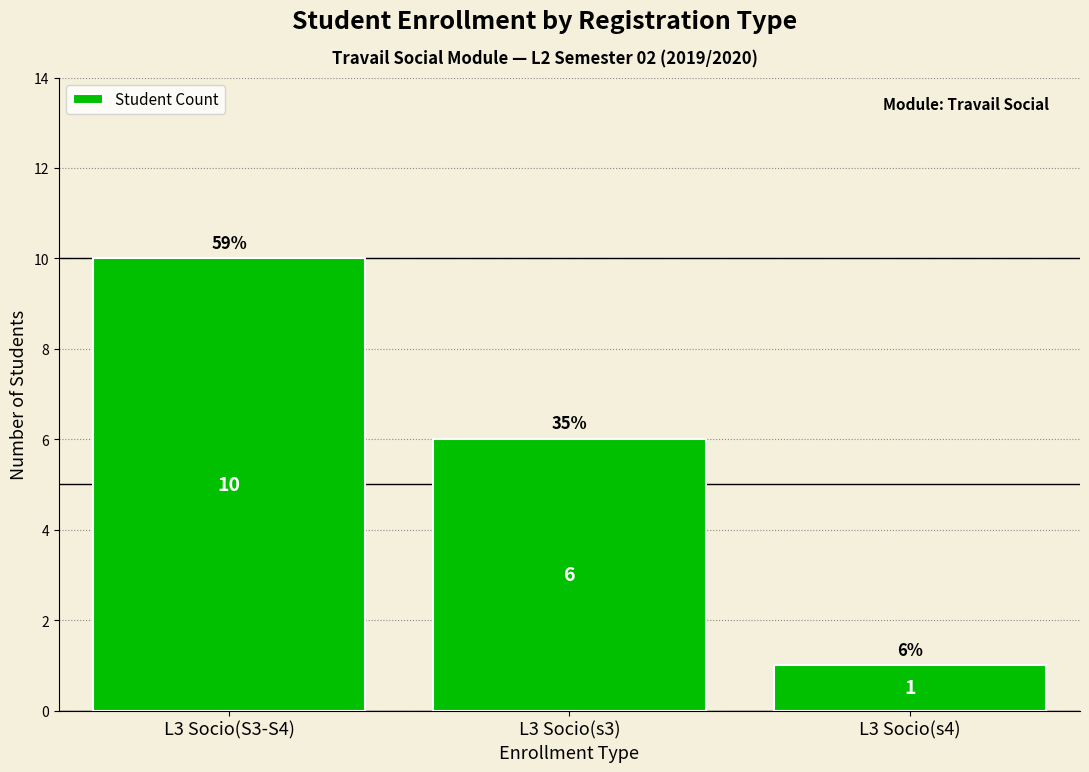

The value at L3 Socio(s4) is 0. True or false?

False